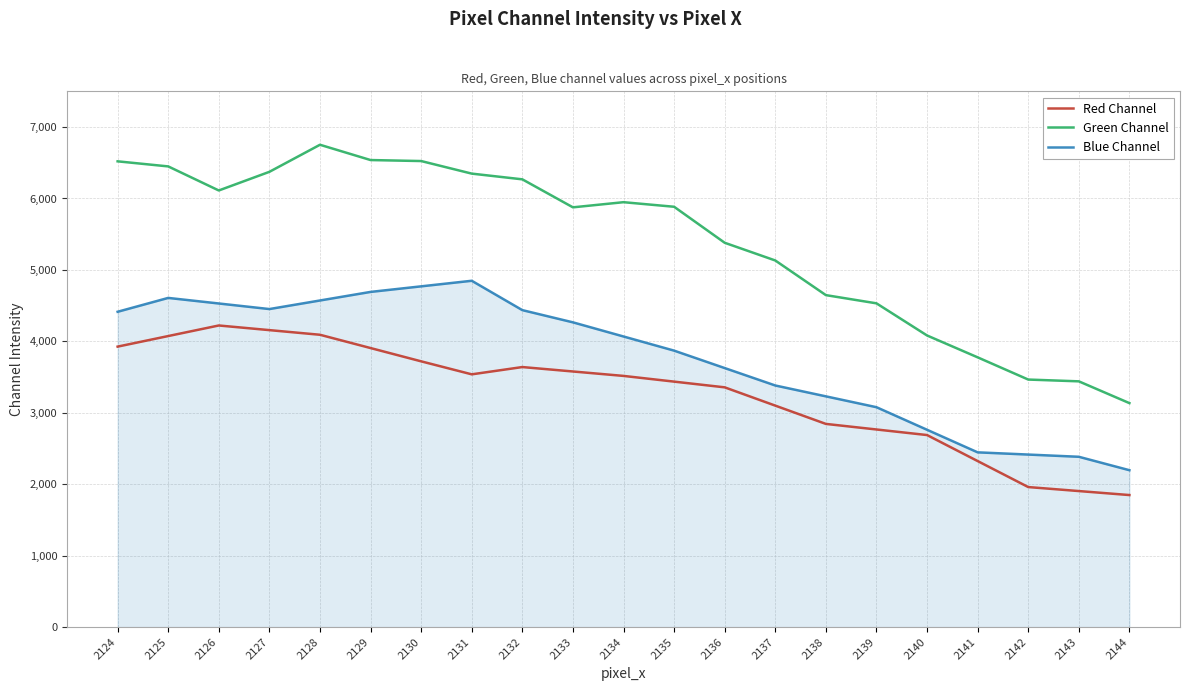

Rank the series at 2142 from highest to lowest value.

Green Channel, Blue Channel, Red Channel